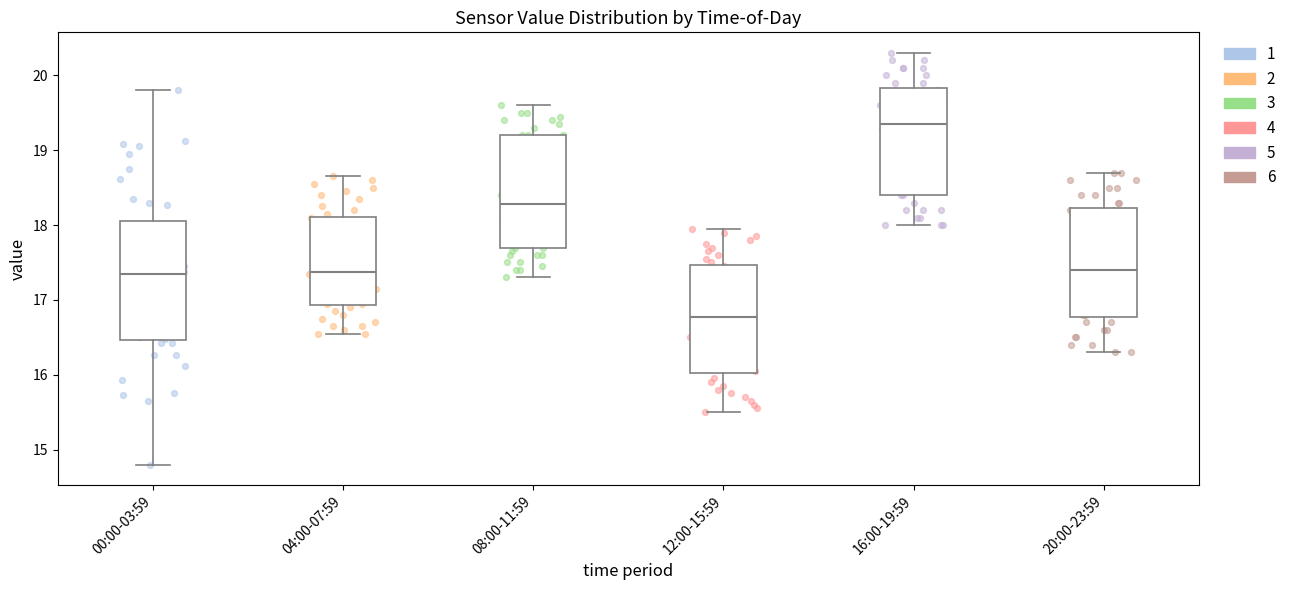

Reading left to right, read every box against the y-axis: the position of its median line, the range the box covers, and the ends of its whiskers. The values are not printed on the chart, so give them approximately, as read against the axis.

00:00-03:59: median 17.4, box 16.5 to 18.1, whiskers 14.8 to 19.8
04:00-07:59: median 17.4, box 16.9 to 18.1, whiskers 16.6 to 18.7
08:00-11:59: median 18.3, box 17.7 to 19.2, whiskers 17.3 to 19.6
12:00-15:59: median 16.8, box 16.0 to 17.5, whiskers 15.5 to 18.0
16:00-19:59: median 19.4, box 18.4 to 19.8, whiskers 18.0 to 20.3
20:00-23:59: median 17.4, box 16.8 to 18.2, whiskers 16.3 to 18.7